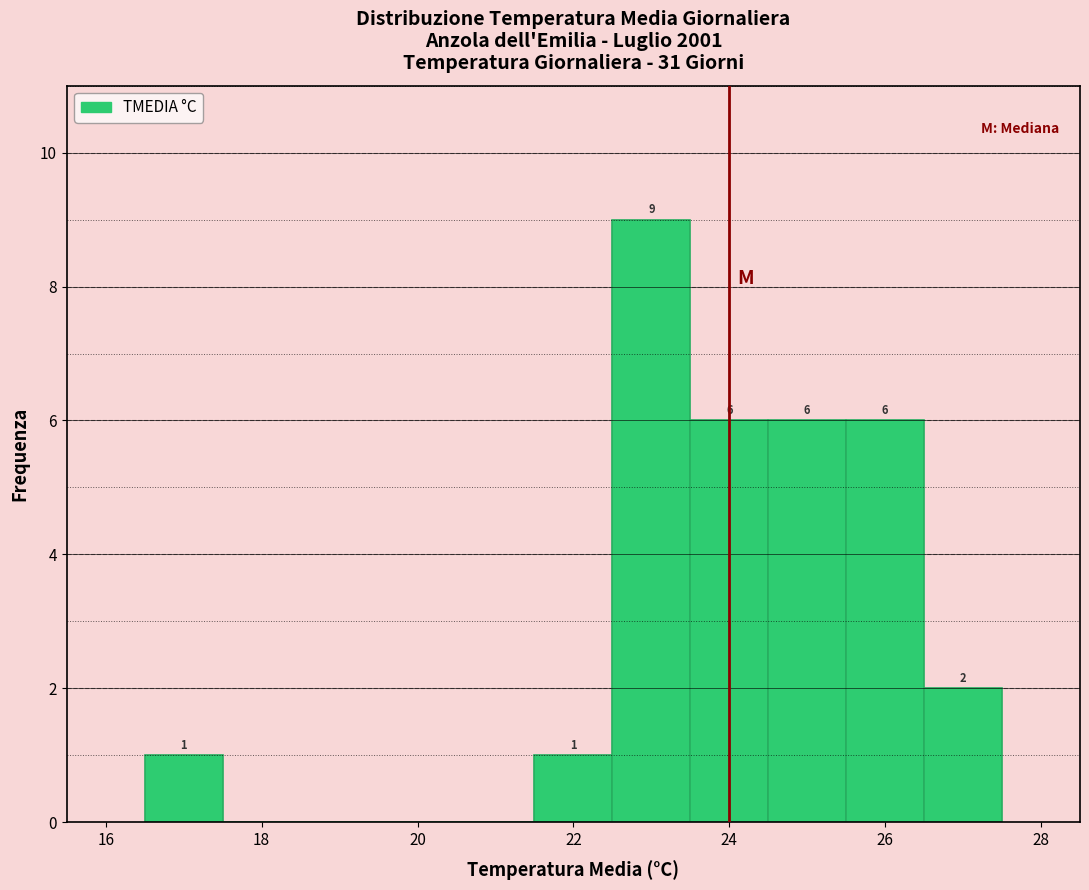

Over which range of the x-axis is the bar tallest?

22.5 to 23.5